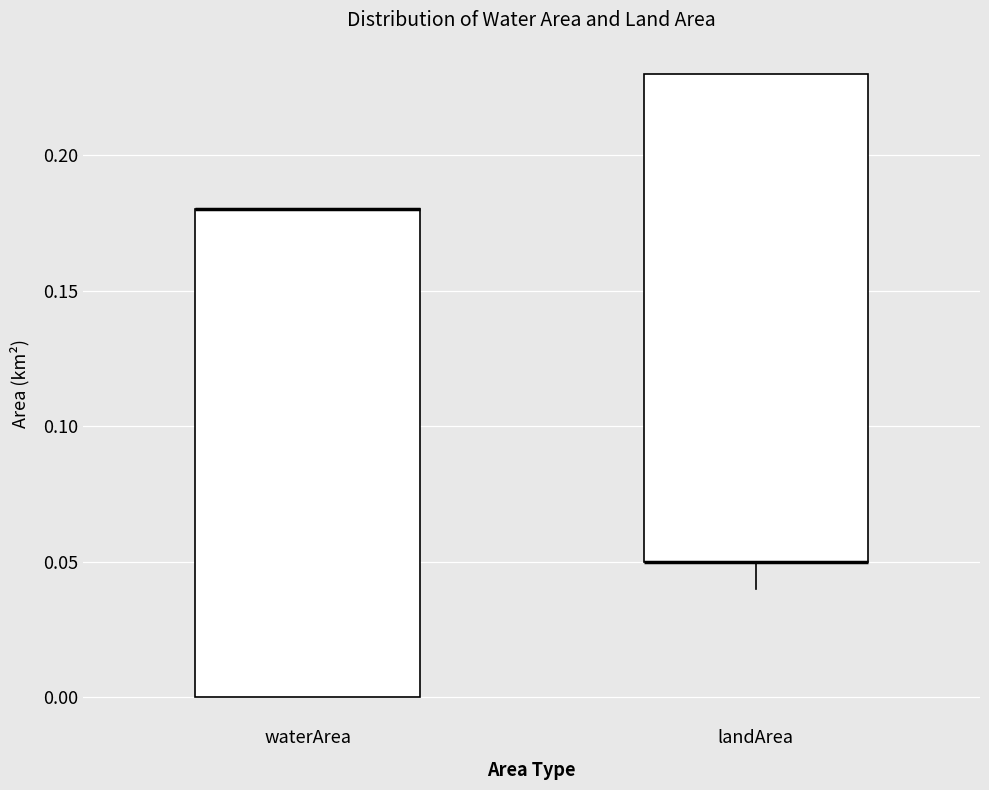

Reading left to right, transcribe this box plot: for each box, give where its median line is, the range the box spans, and where its two whiskers end, as read against the y-axis. The values are not printed on the chart, so give them approximately, as read against the axis.

waterArea: median 0.18 (drawn on the box's upper edge), box 0.00 to 0.18, whiskers 0.00 to 0.18
landArea: median 0.05 (drawn on the box's lower edge), box 0.05 to 0.23, whiskers 0.04 to 0.23